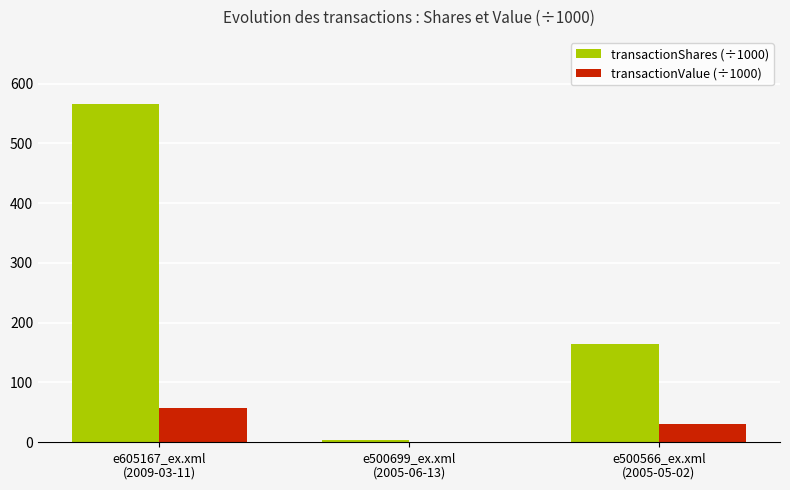

At which label does transactionShares (÷1000) reach its peak?

e605167_ex.xml
(2009-03-11)